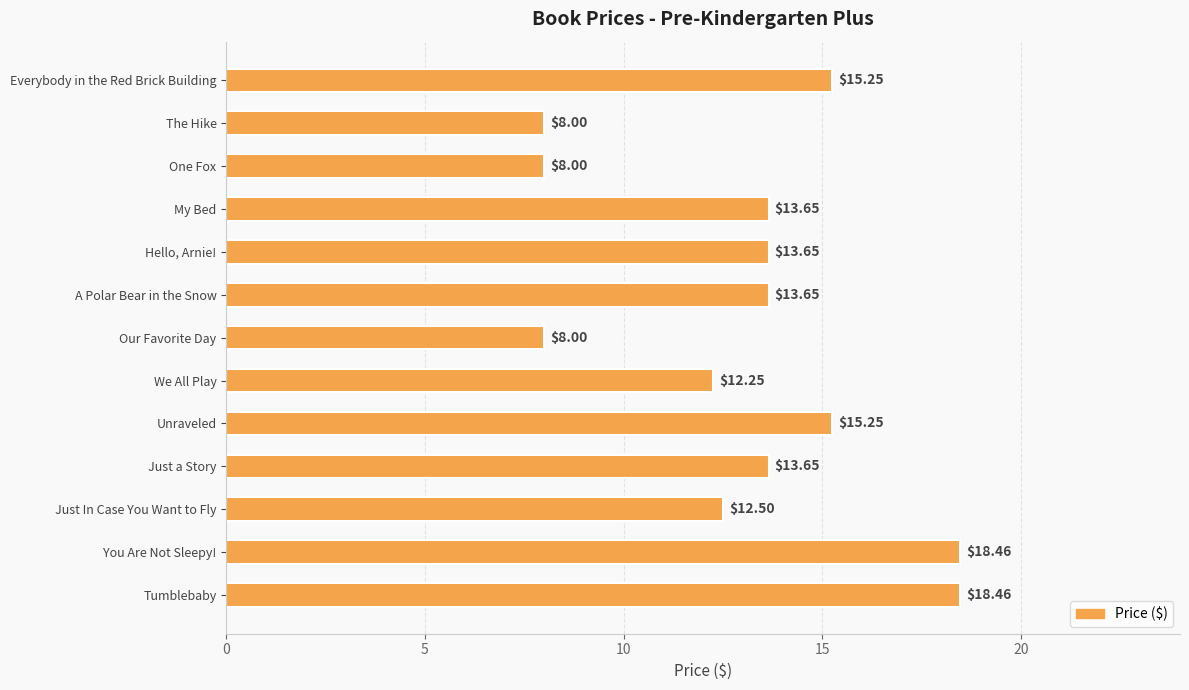

What is the difference between the maximum and second lowest values?

10.5